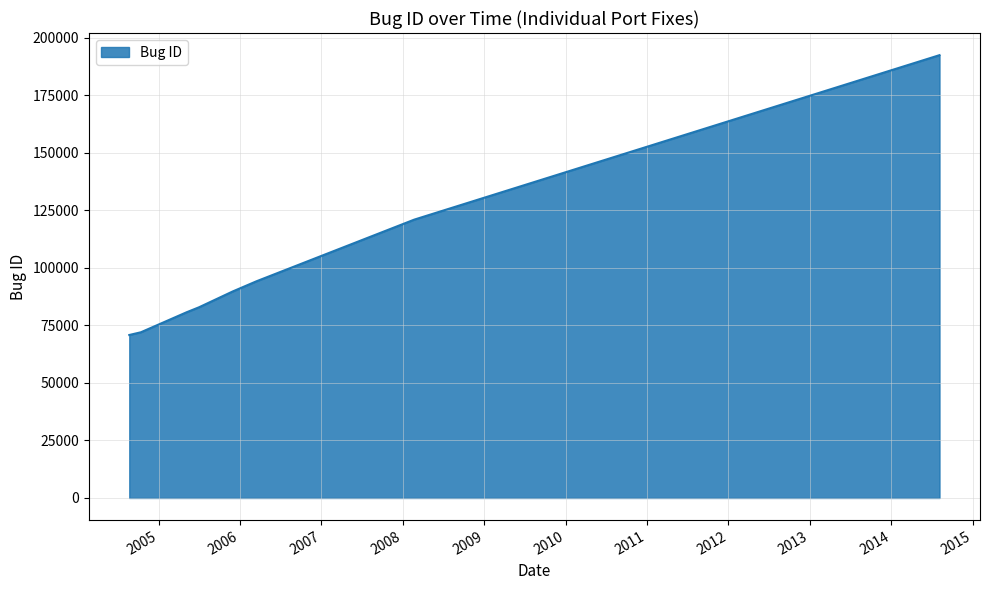

Does the chart display data point markers on the line(s)?

No